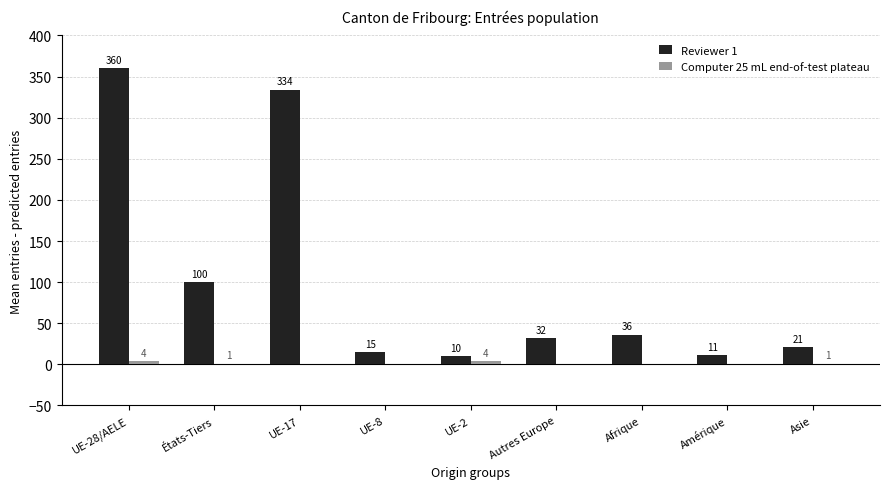

The Reviewer 1 series shows 21 at Asie. True or false?

True